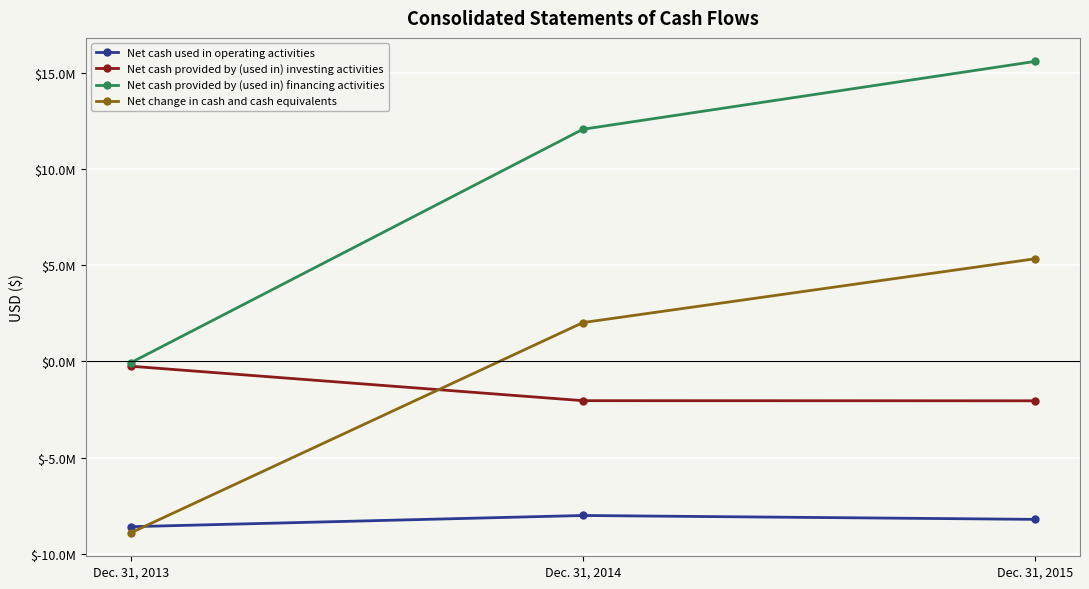

At how many categories does at least one series exceed 12550182?

1